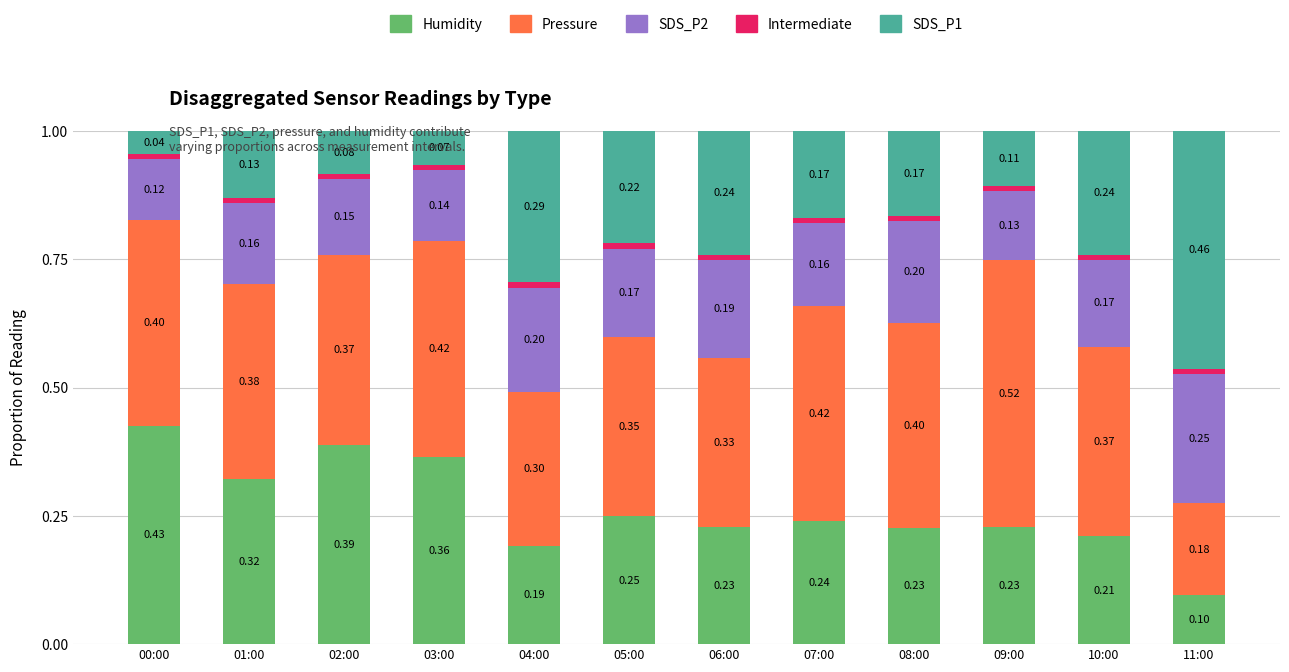

What is the total value across all series at 11:00?

1.0